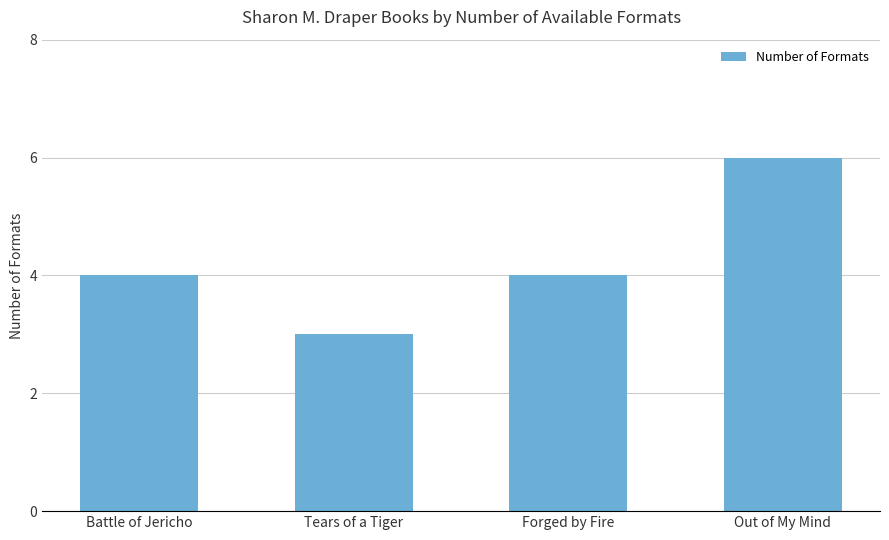

The value at Tears of a Tiger is 5. True or false?

False